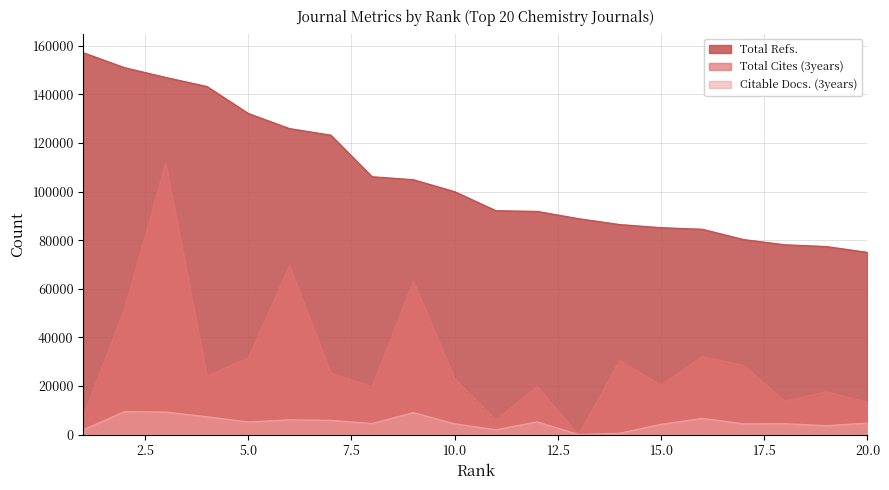

At which label does Total Refs. first exceed 99993?

1